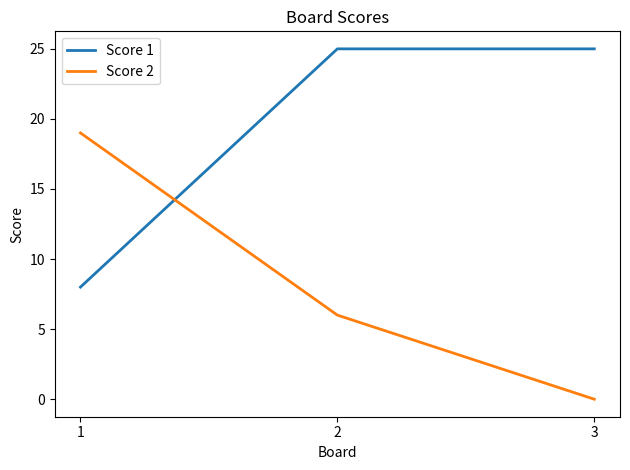

The value of Score 1 at 2 is 25. True or false?

True